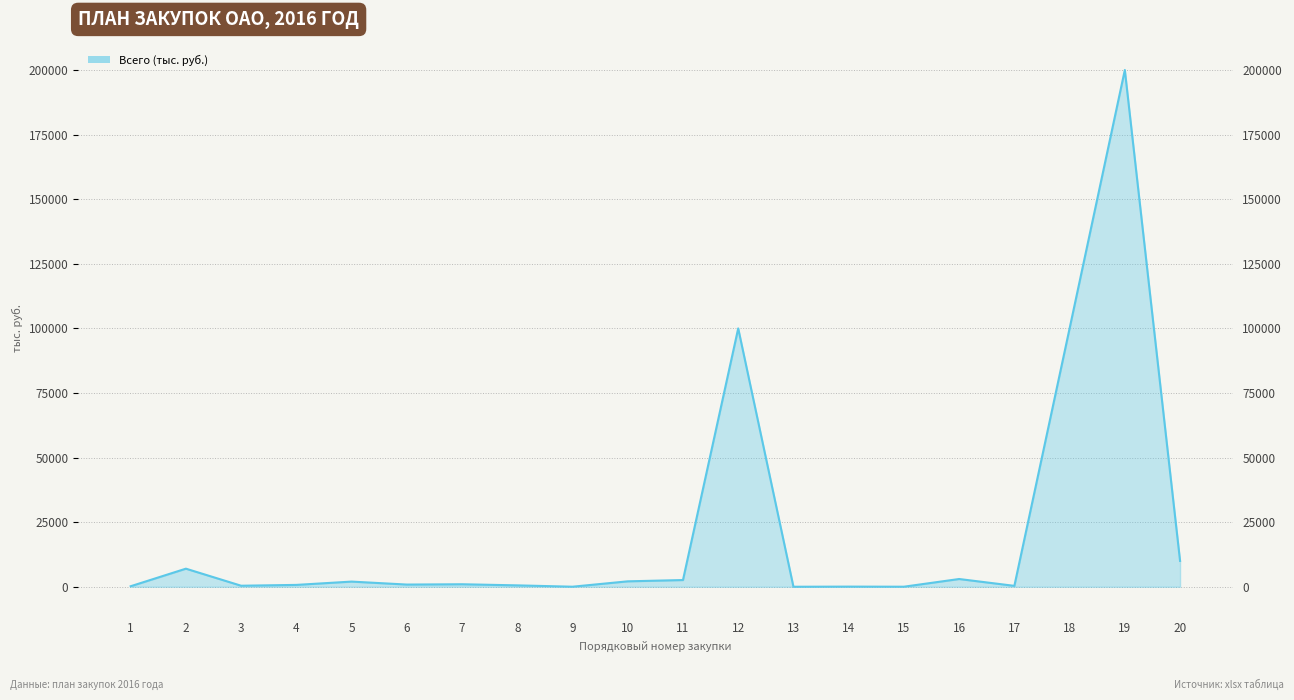

What is the value of the 16th point from the left?

3000